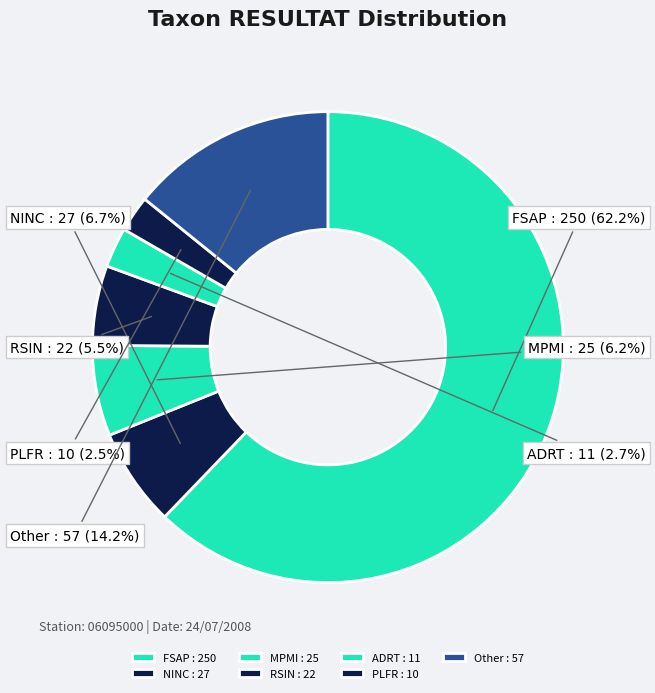

What is the ratio of the value at ADRT : 11 to the value at MPMI : 25?

0.4